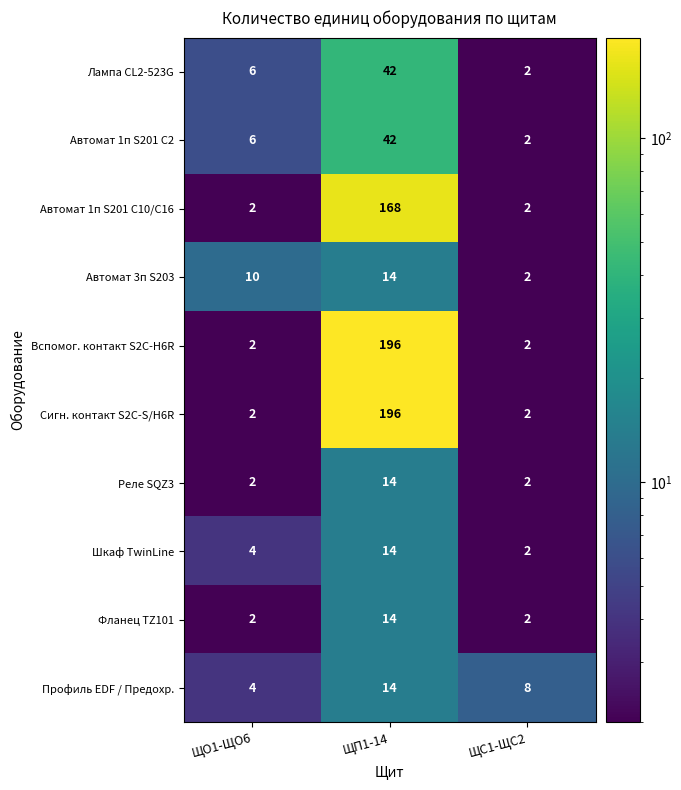

What value does the Автомат 3п S203 series have at ЩО1-ЩО6, to the nearest 10?

10